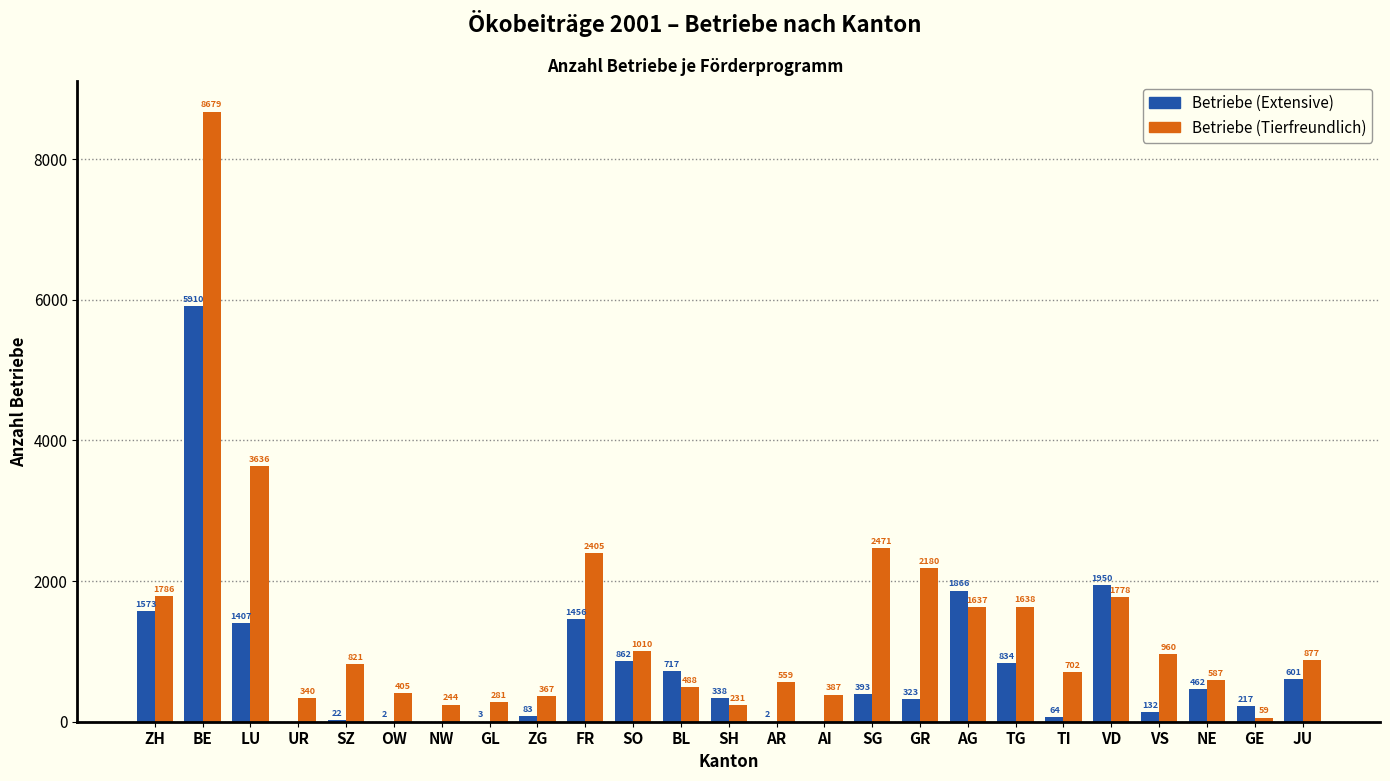

Reading left to right, what are all the values shown in this chart?

Betriebe (Extensive): ZH=1573	BE=5910	LU=1407	UR=0	SZ=22	OW=2	NW=0	GL=3	ZG=83	FR=1456	SO=862	BL=717	SH=338	AR=2	AI=0	SG=393	GR=323	AG=1866	TG=834	TI=64	VD=1950	VS=132	NE=462	GE=217	JU=601
Betriebe (Tierfreundlich): ZH=1786	BE=8679	LU=3636	UR=340	SZ=821	OW=405	NW=244	GL=281	ZG=367	FR=2405	SO=1010	BL=488	SH=231	AR=559	AI=387	SG=2471	GR=2180	AG=1637	TG=1638	TI=702	VD=1778	VS=960	NE=587	GE=59	JU=877